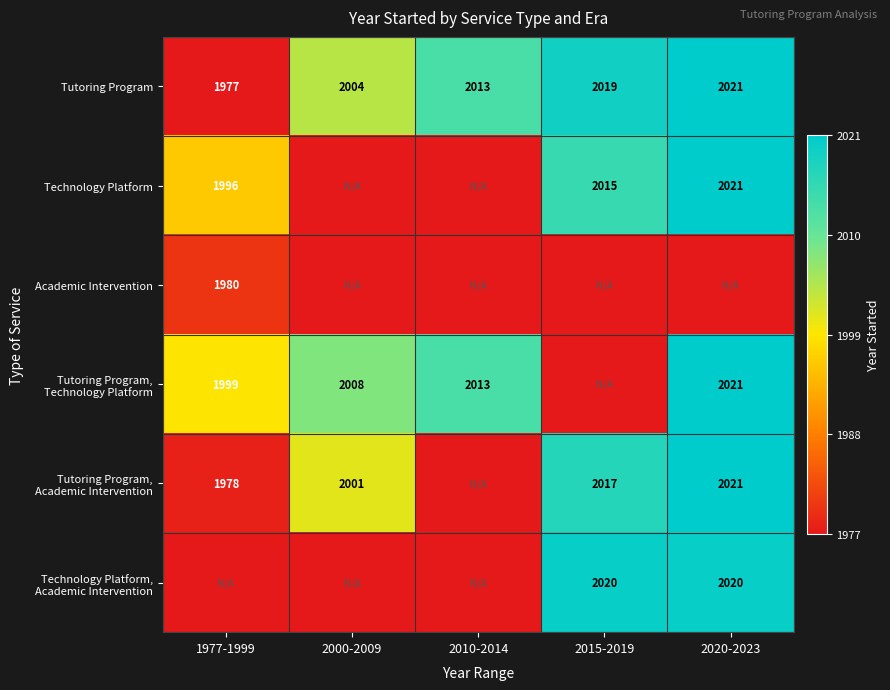

How many categories are shown in the chart?

5